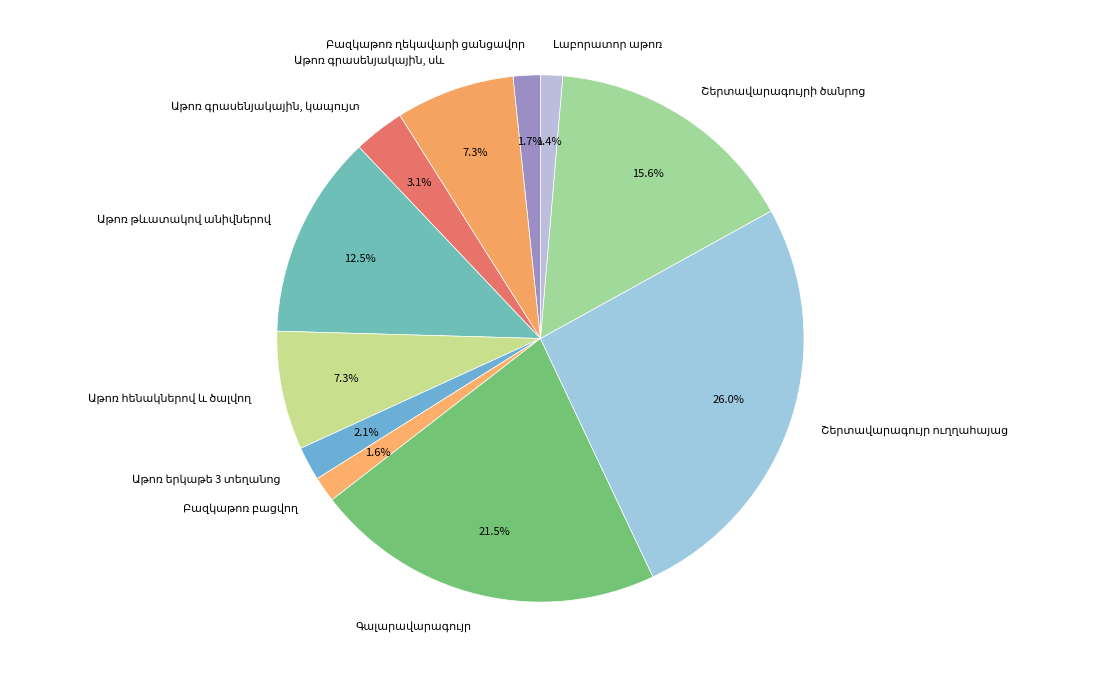

How many segments does this pie chart have?

11